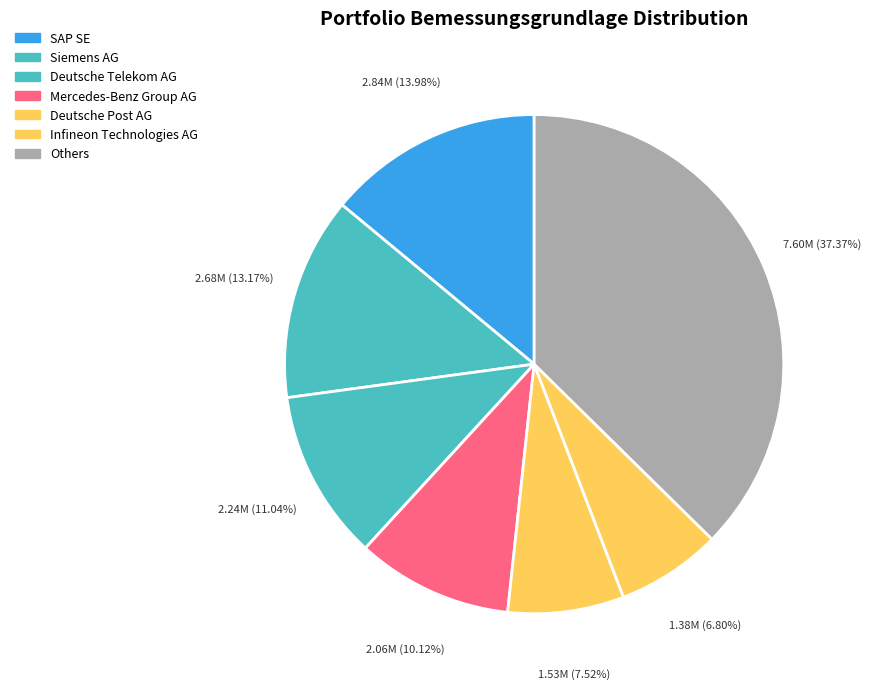

How many slices are in this pie chart?

7